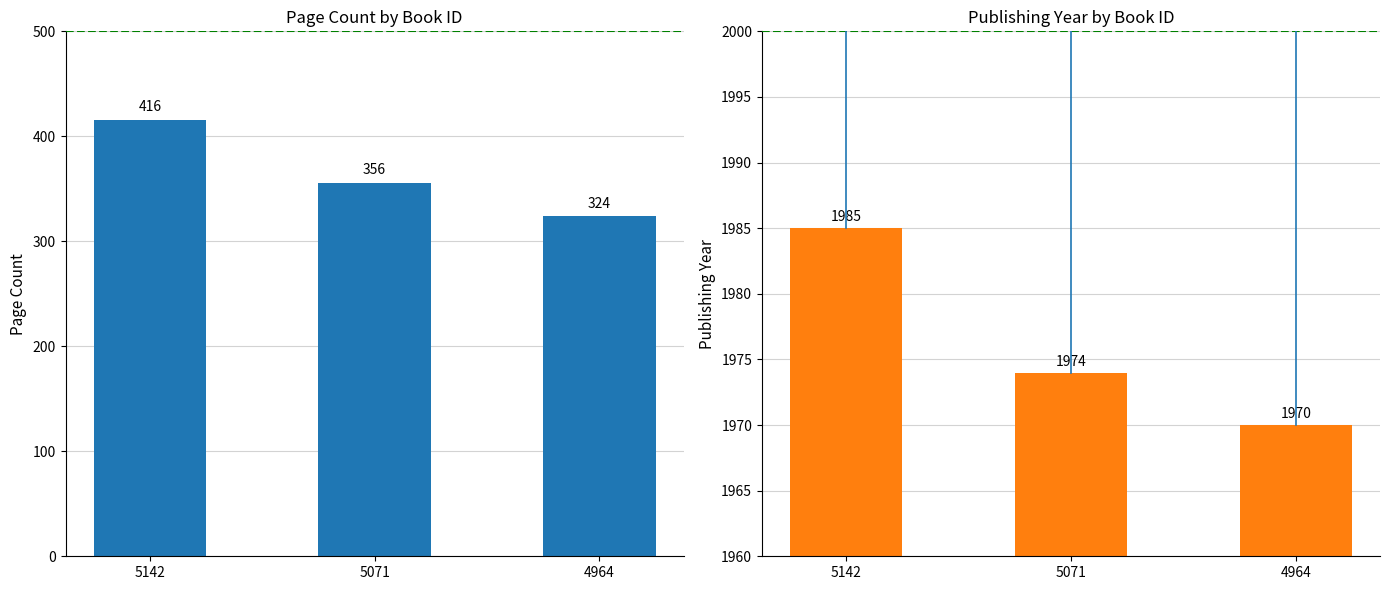

How many data points in pageCount are above 356?

1